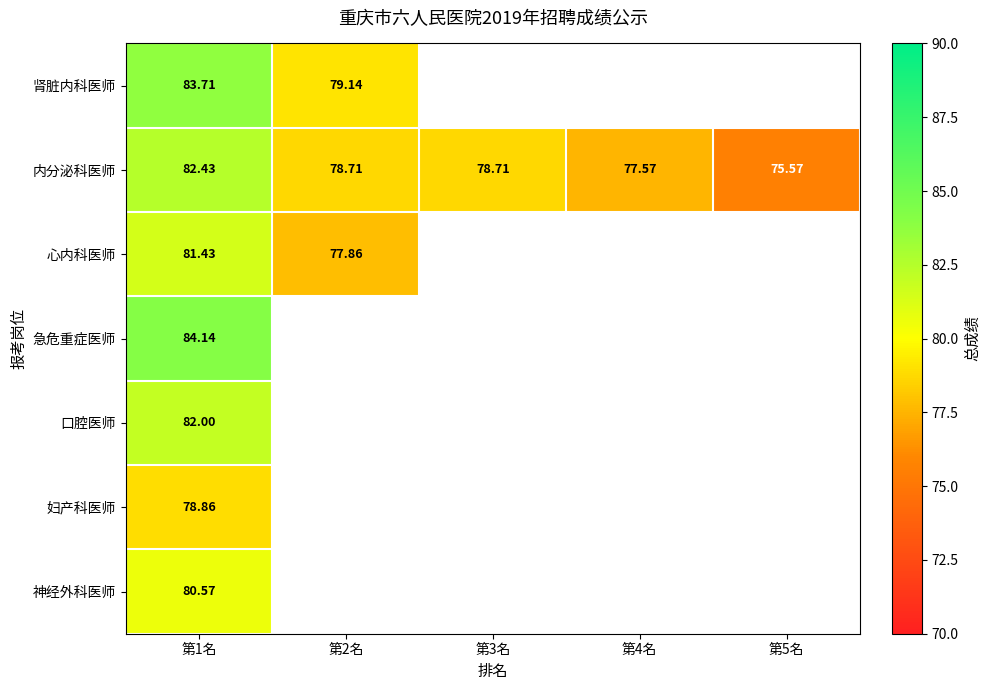

The value of 心内科医师 at 第1名 is 107.9. True or false?

False